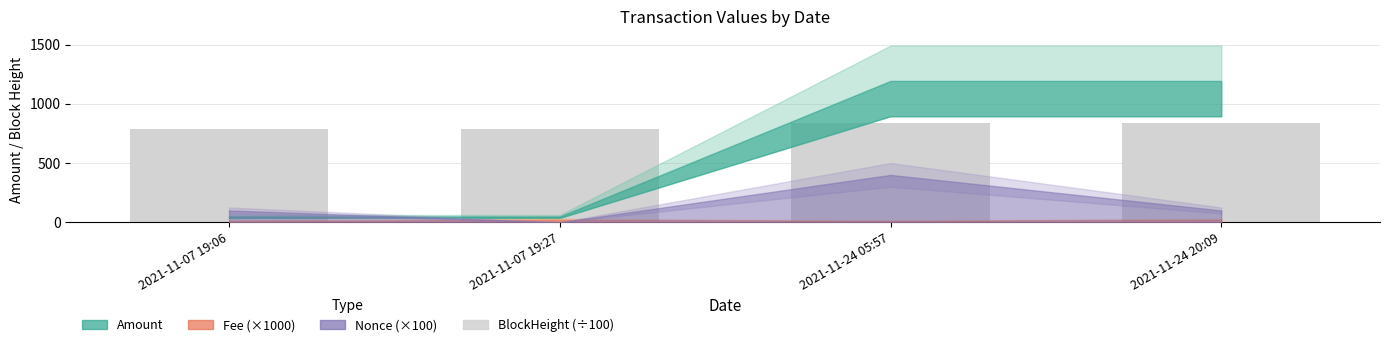

What is the change in value from 2021-11-07 19:06 to 2021-11-24 05:57?

+52.6